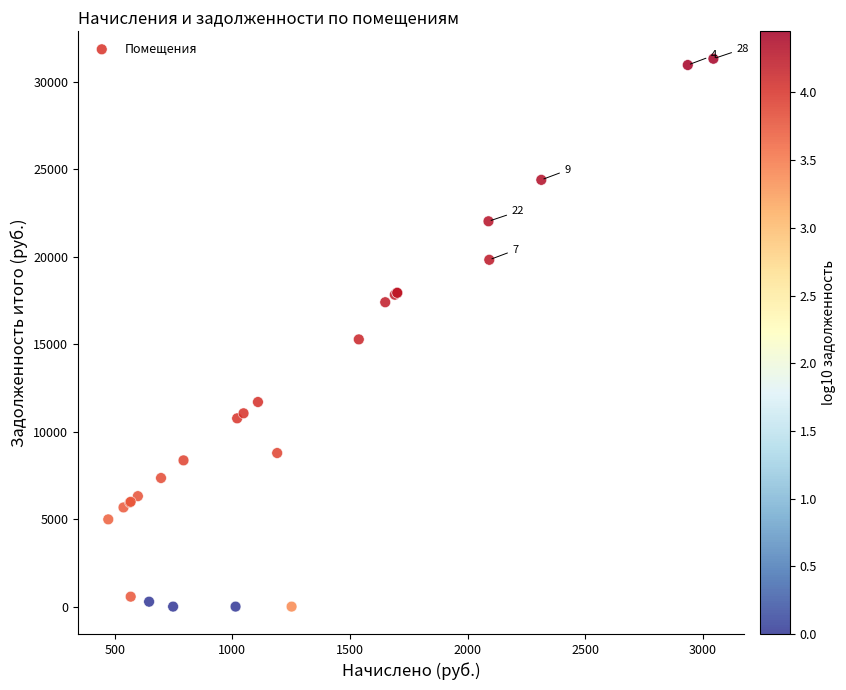

What Y value in the scatter plot is closest to 15664?

15280.2